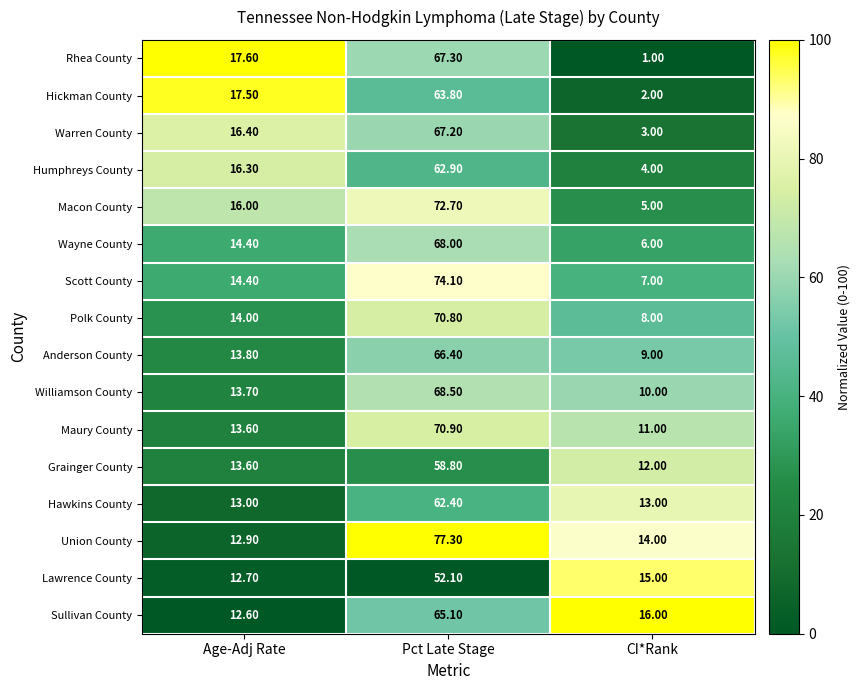

How many distinct data groups are displayed?

16